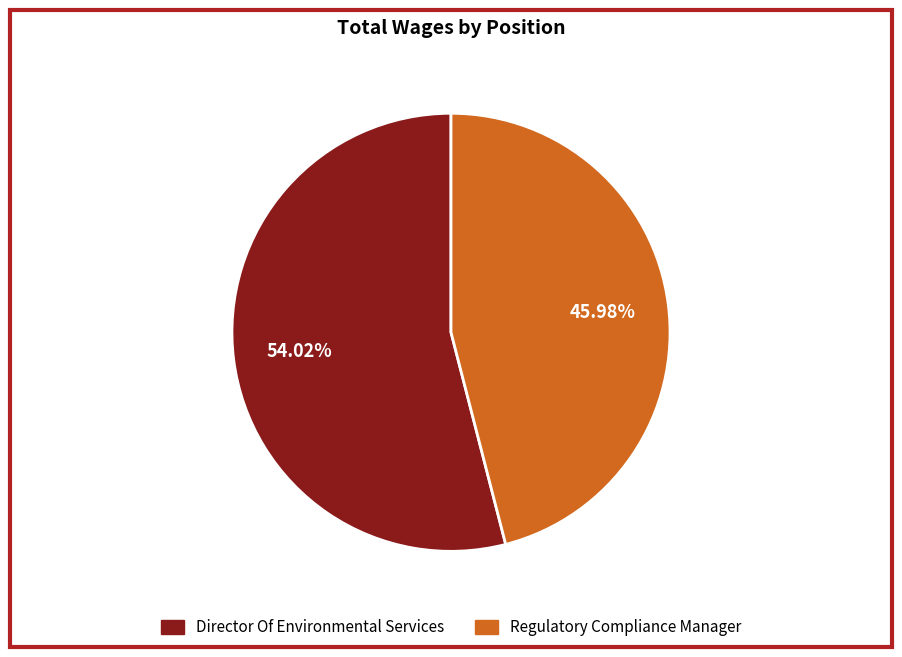

To the nearest percent, what percentage of the pie is Director Of Environmental Services?

54%